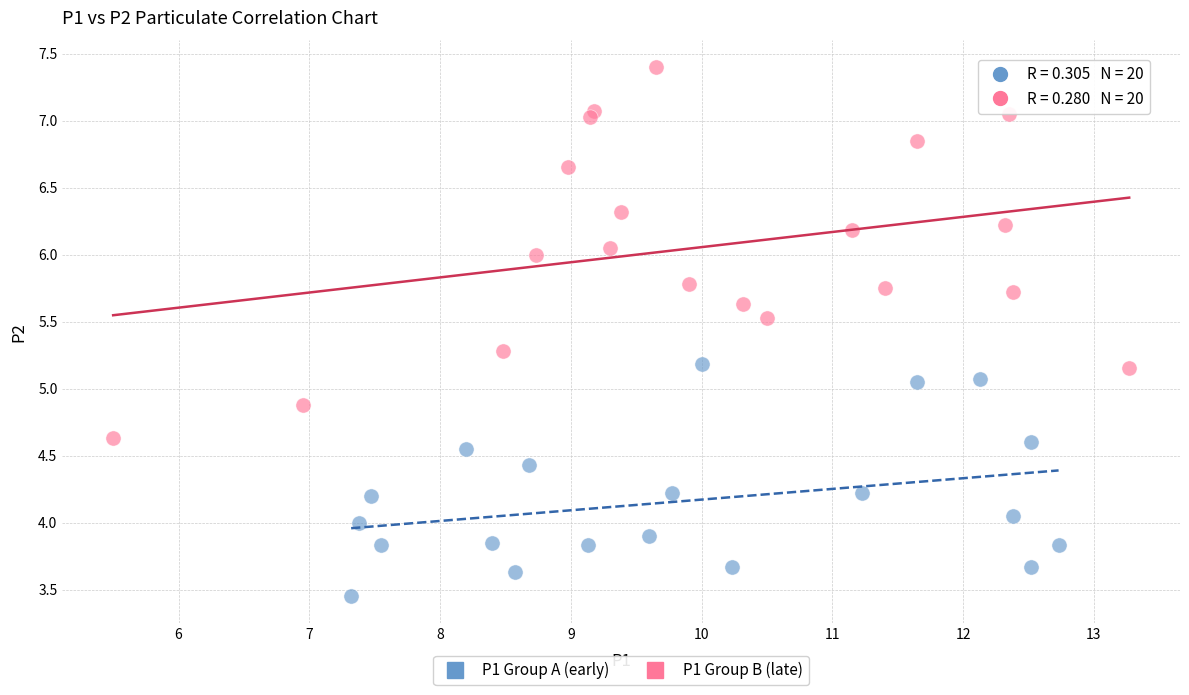

Which series reaches the maximum Y coordinate?

P1 Group B (late)